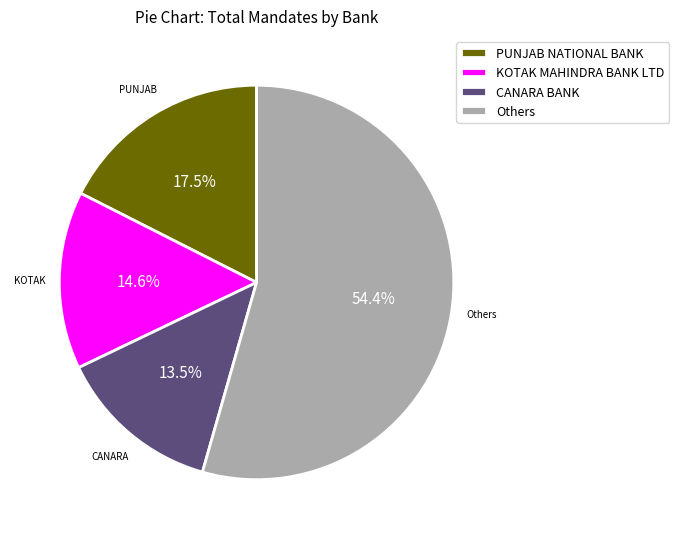

To the nearest percent, what percentage of the pie is KOTAK MAHINDRA BANK LTD?

15%